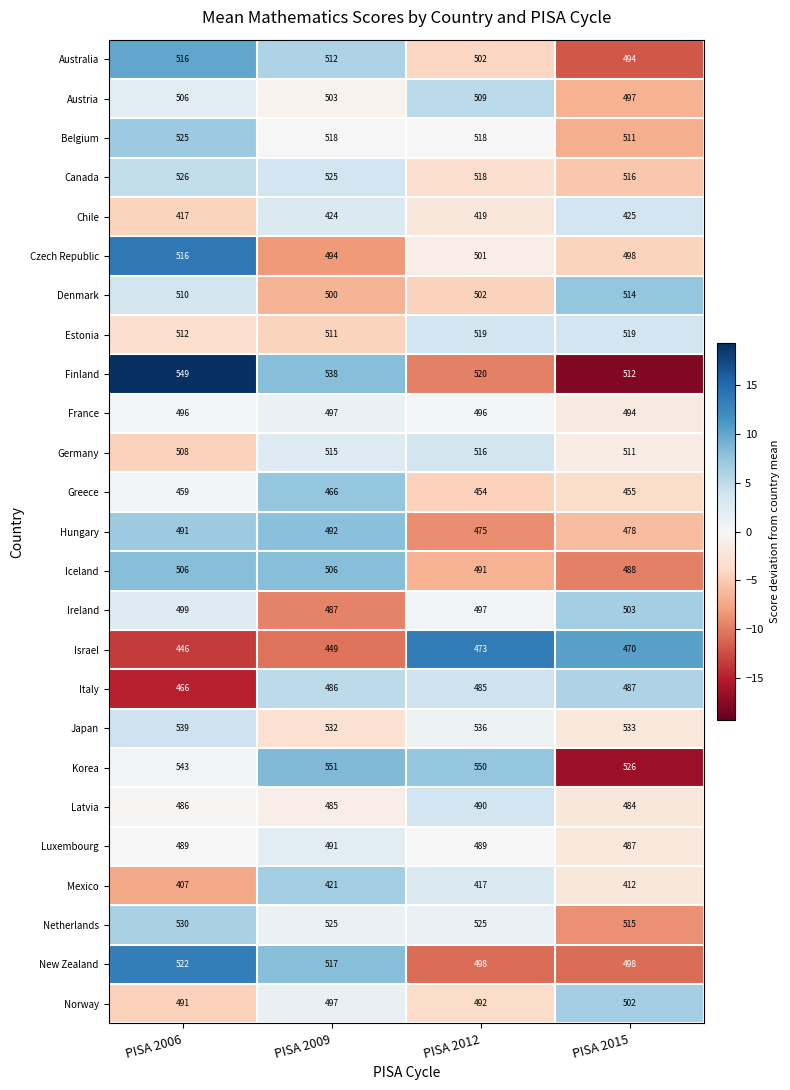

What is the difference between the maximum and minimum values in the Luxembourg series?

4